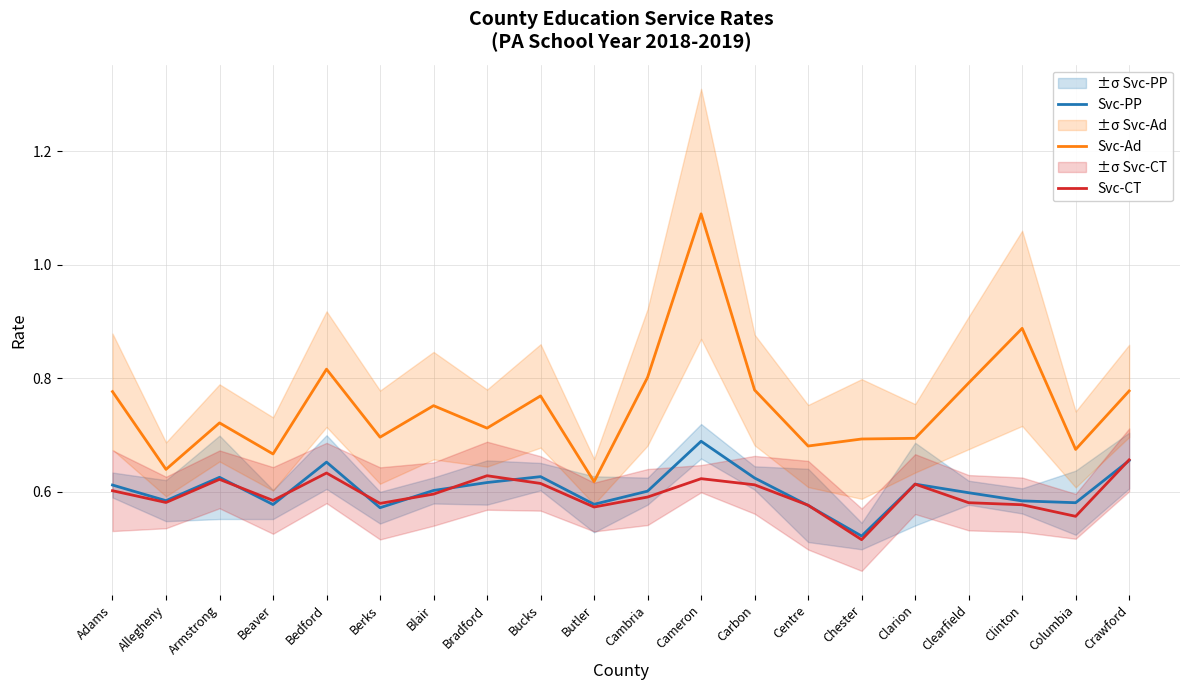

At how many categories does at least one series exceed 0?

20